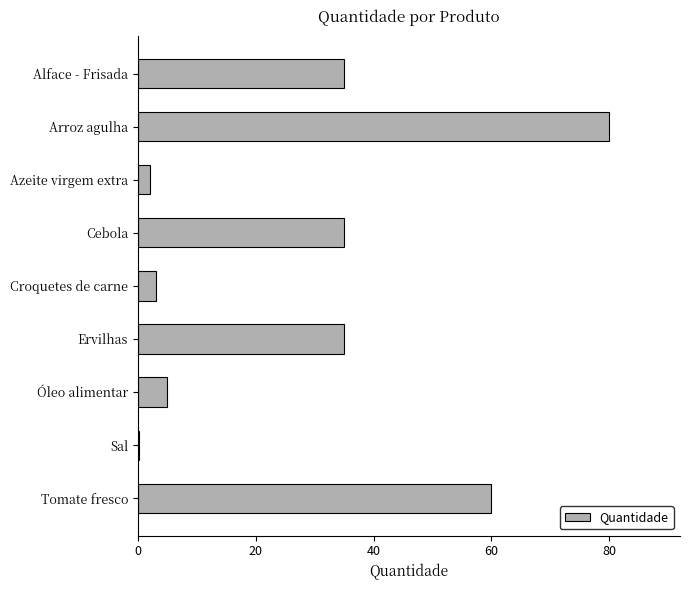

Approximately how many times larger is the value at Arroz agulha compared to Tomate fresco?

1.3